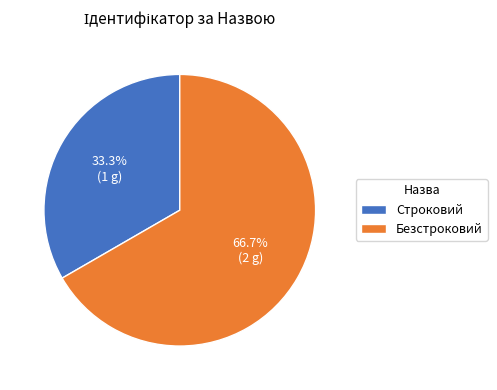

The Строковий slice represents 33% of the pie. True or false?

True